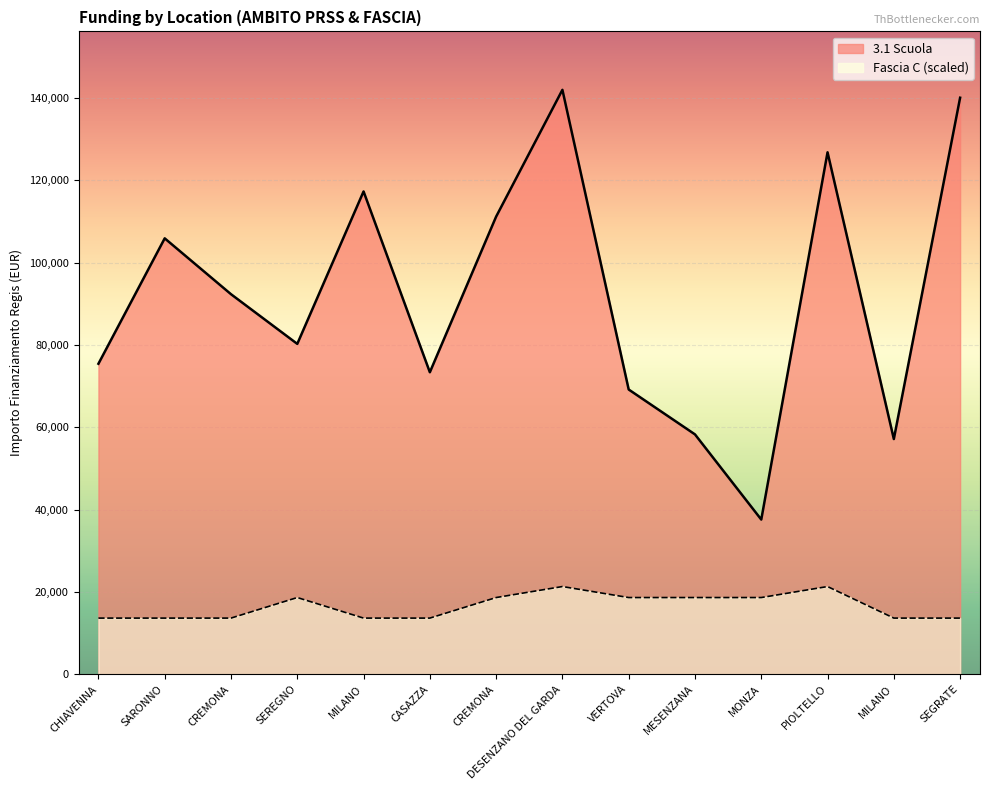

What is the sum of all Fascia C values?

231163.6